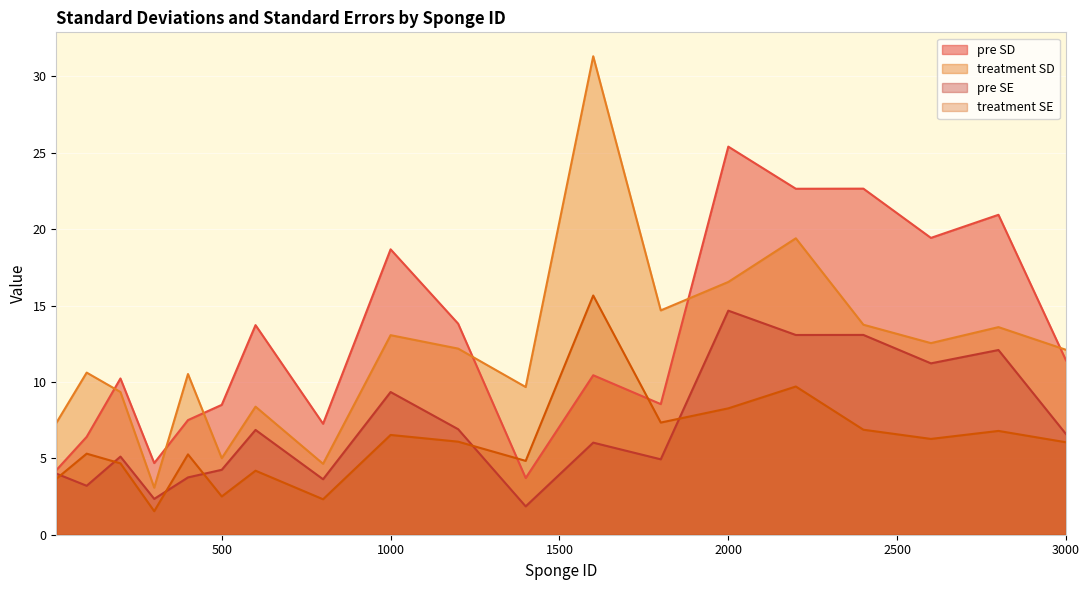

Rank the series by their maximum value, from lowest to highest.

pre SE, treatment SE, pre SD, treatment SD